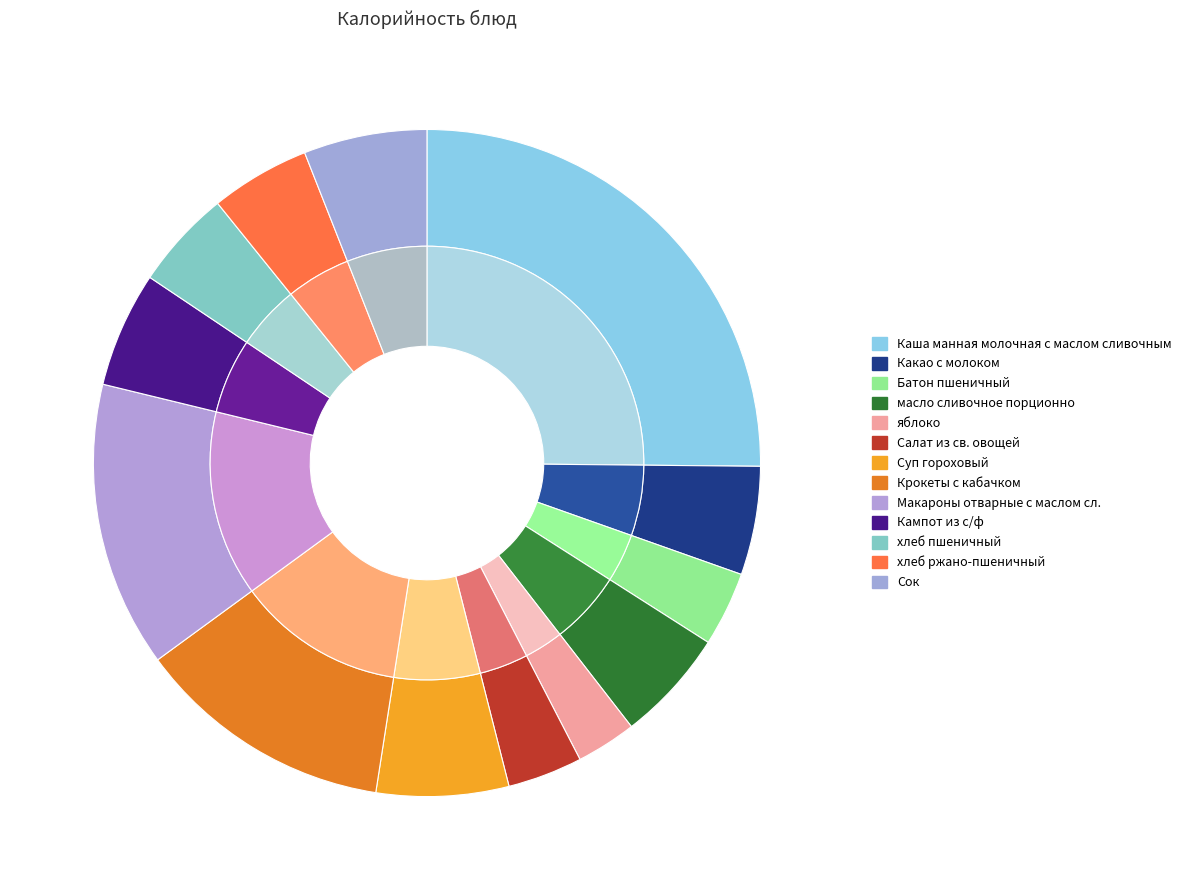

Is the sum of Какао с молоком and Каша манная молочная с маслом сливочным greater than half?

No